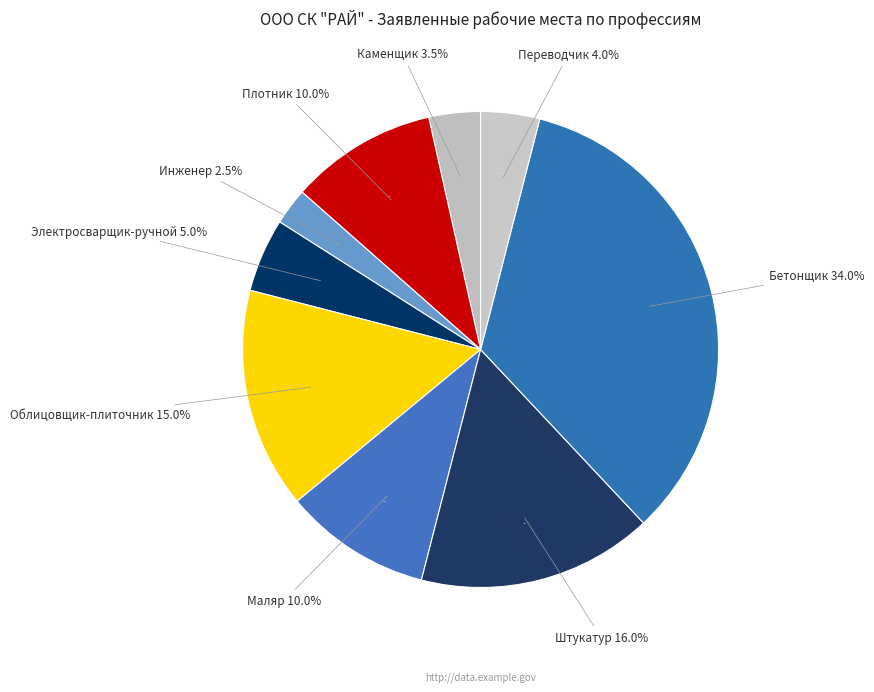

Is Инженер the majority of the pie?

No